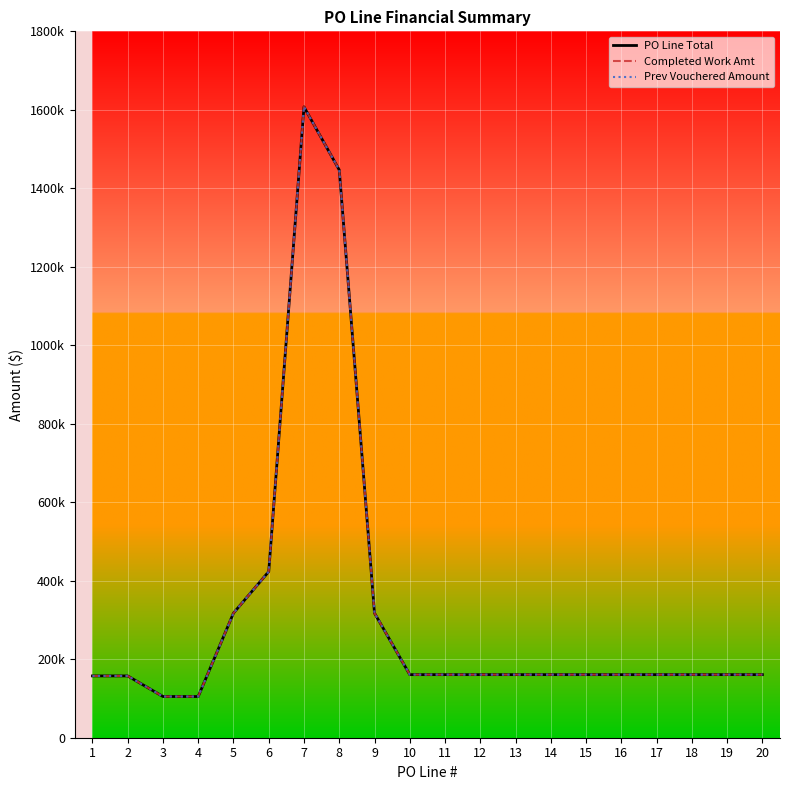

Does the chart have visible grid lines?

Yes